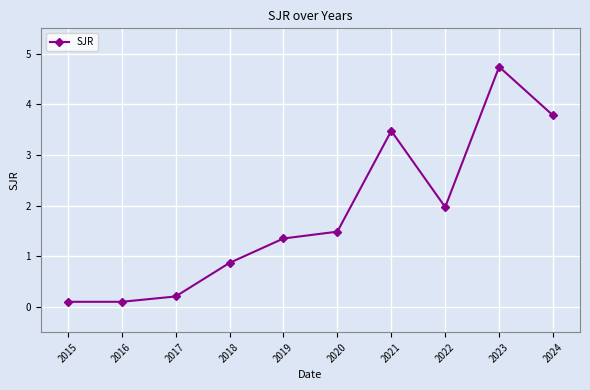

How many data points are above 1?

6